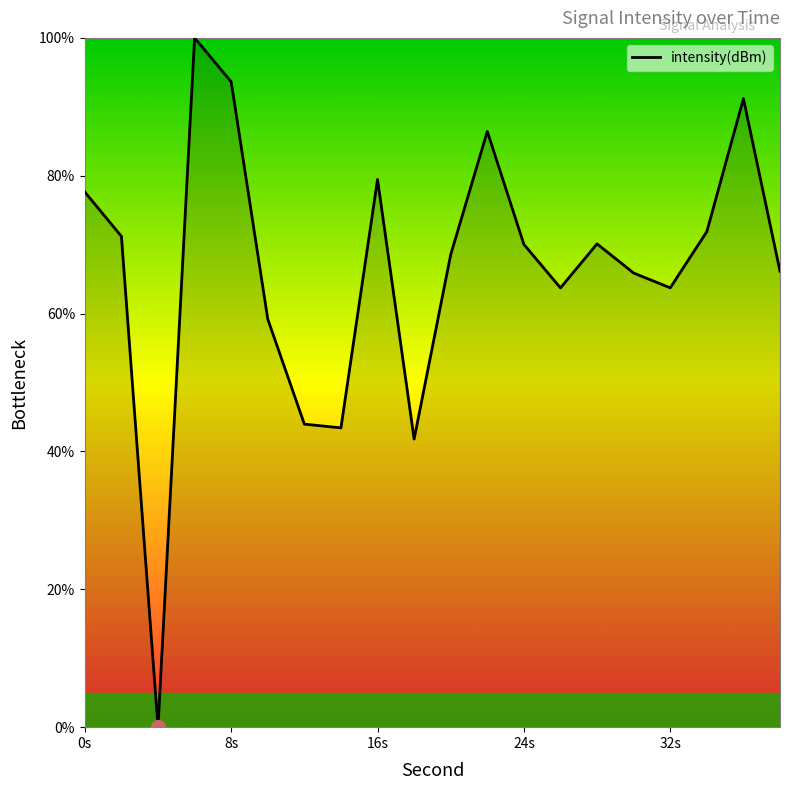

What is the difference between the maximum and minimum values?

100.0